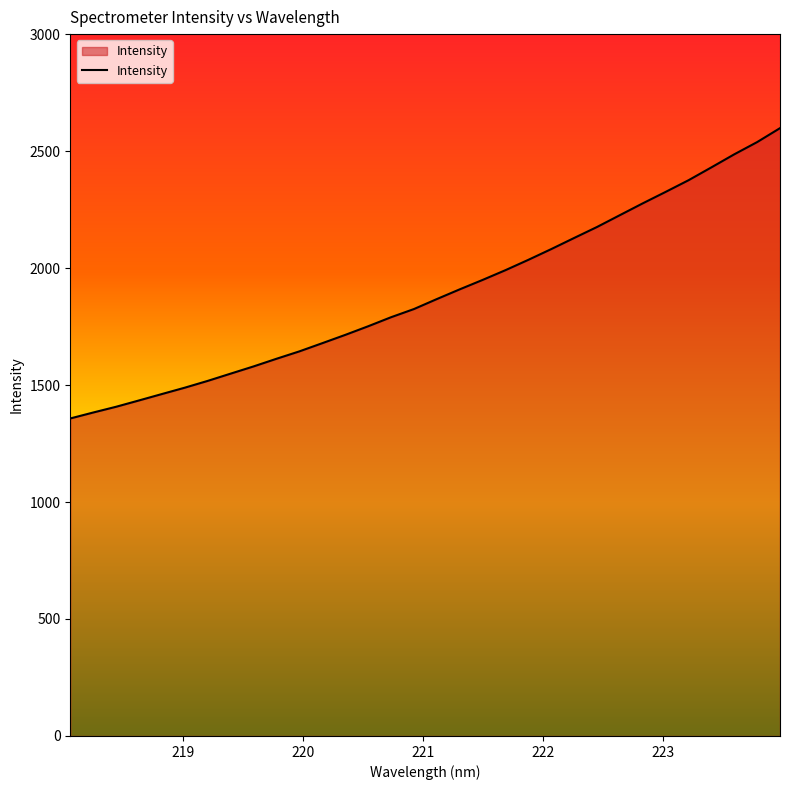

What is the greatest value displayed?

2598.0